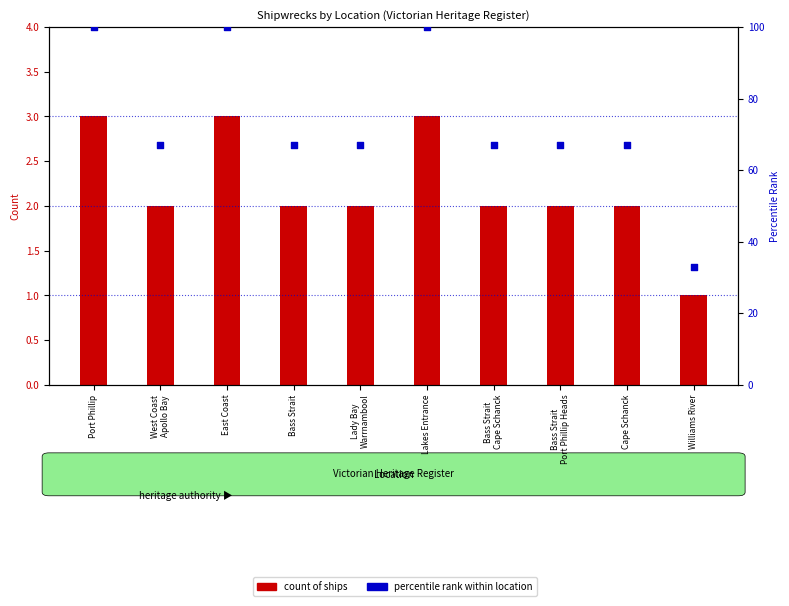

Which series has the largest Y range (max minus min)?

percentile rank within location